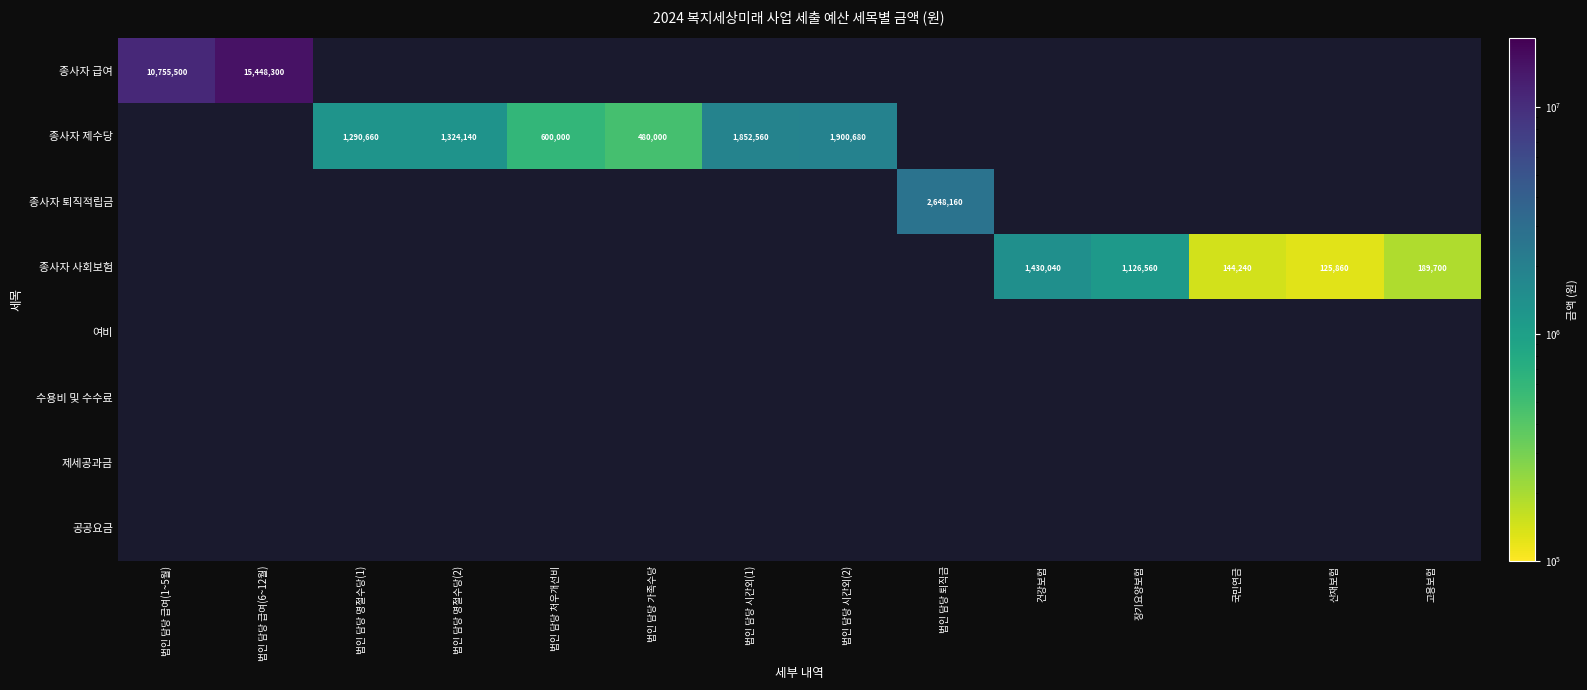

The value of 종사자 사회보험 at 국민연금 is 226901. True or false?

False